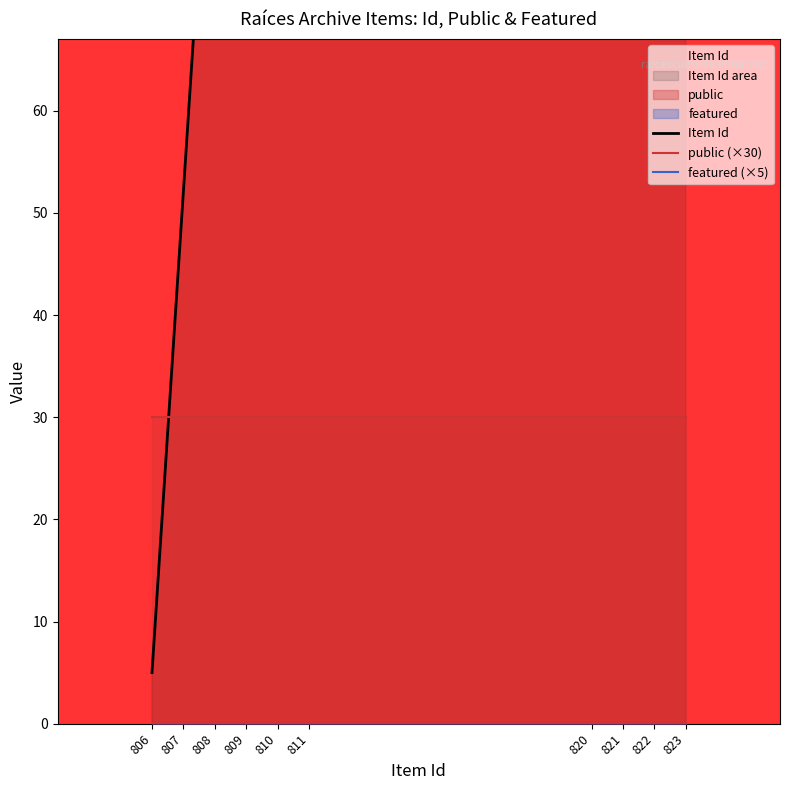

Which series has the largest range (max minus min)?

Item Id